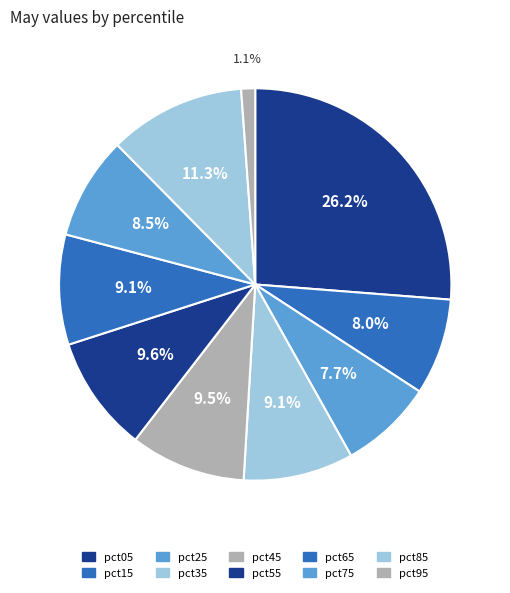

How many slices are in this pie chart?

10